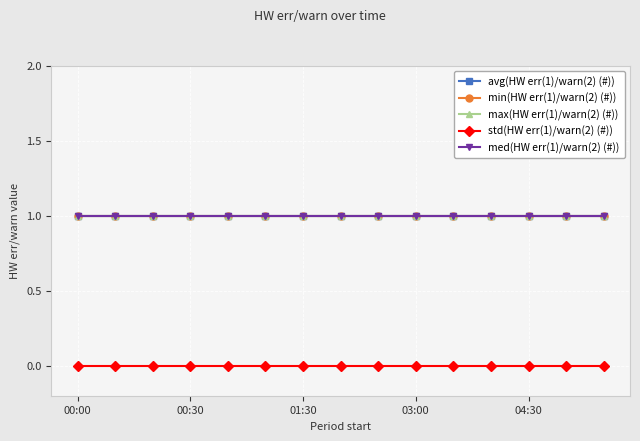

True or false: max(HW err(1)/warn(2) (#)) and avg(HW err(1)/warn(2) (#)) cross at least once.

False